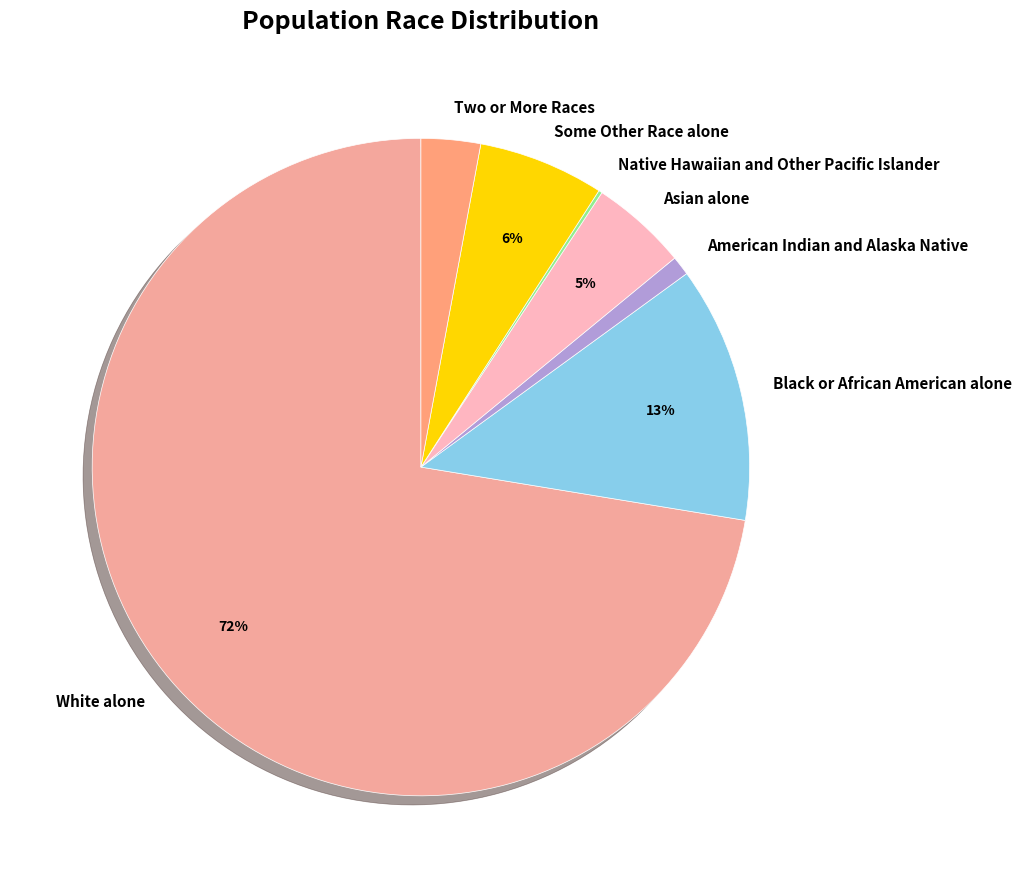

Is it true that American Indian and Alaska Native is 16% of the pie?

False